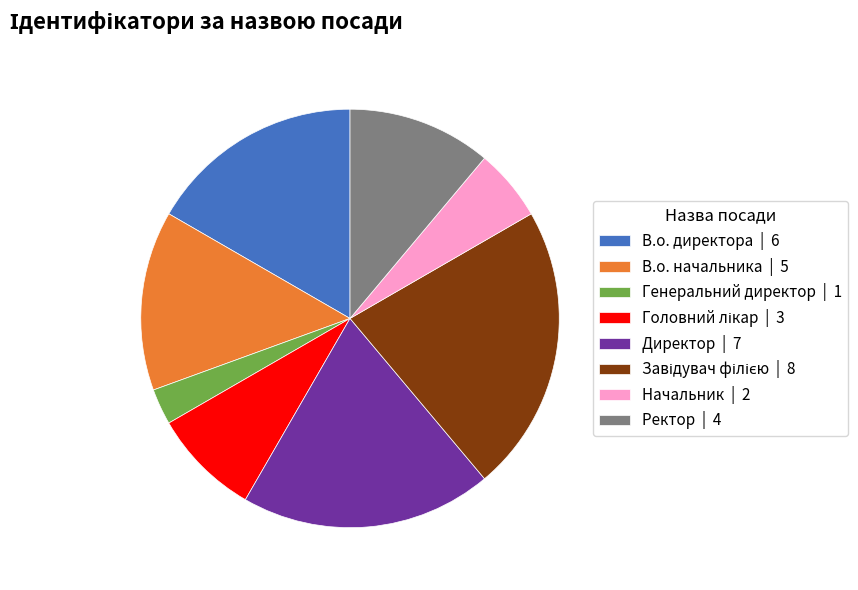

Count the number of slices in the pie.

8